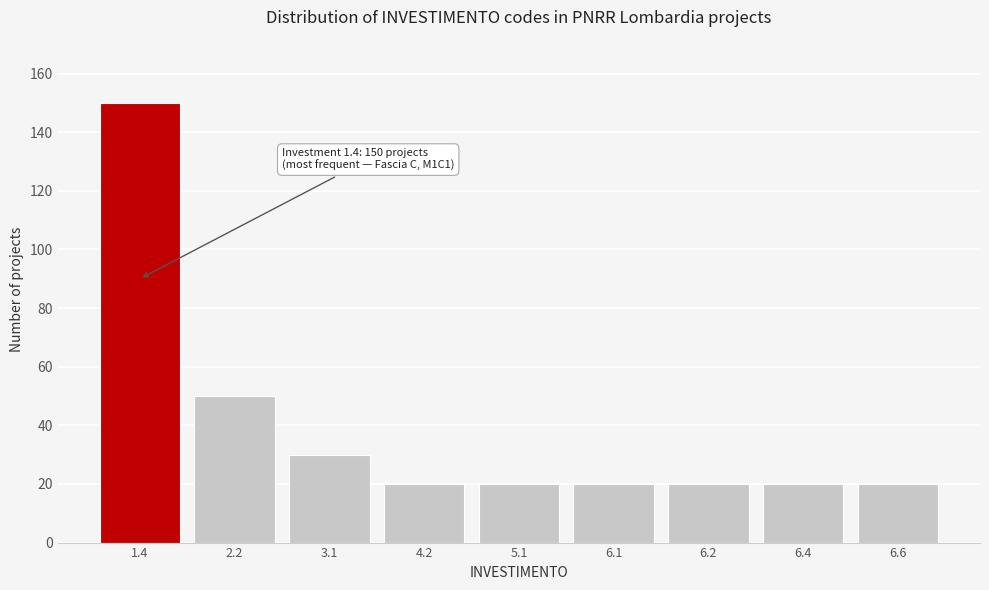

Reading right to left, list all the values displayed in this chart.

20	20	20	20	20	20	30	50	150